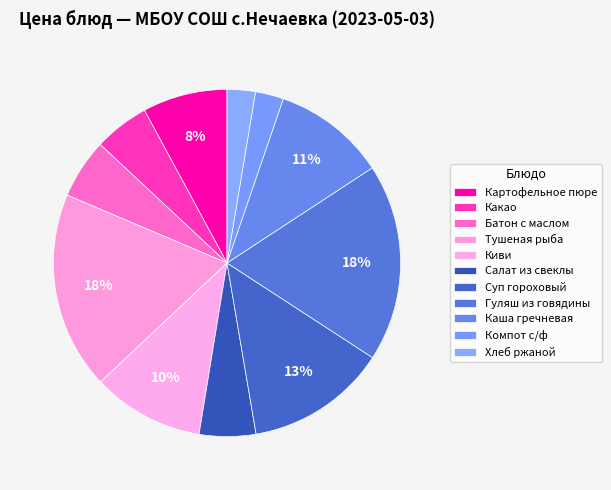

How many segments does this pie chart have?

11